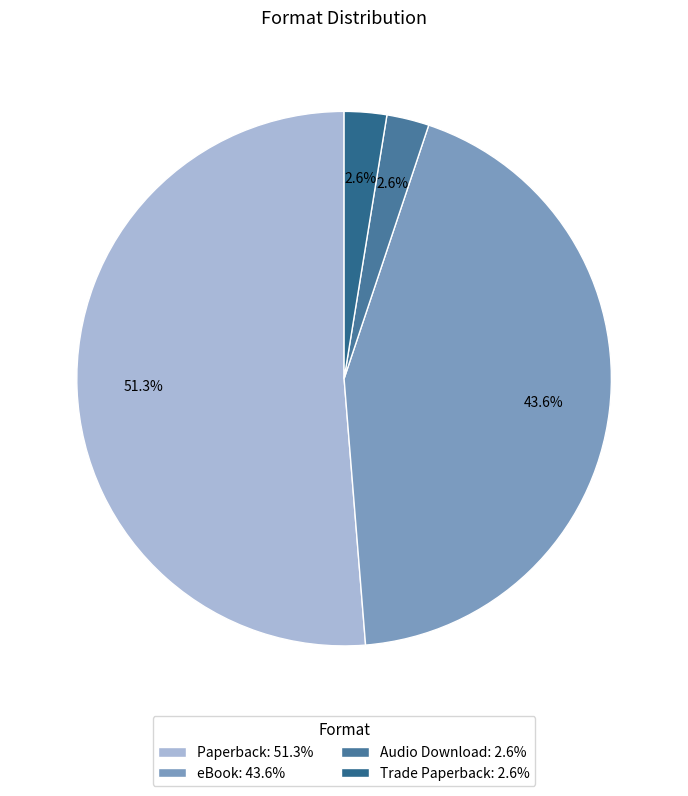

How much of the chart is everything except eBook?

56.4%